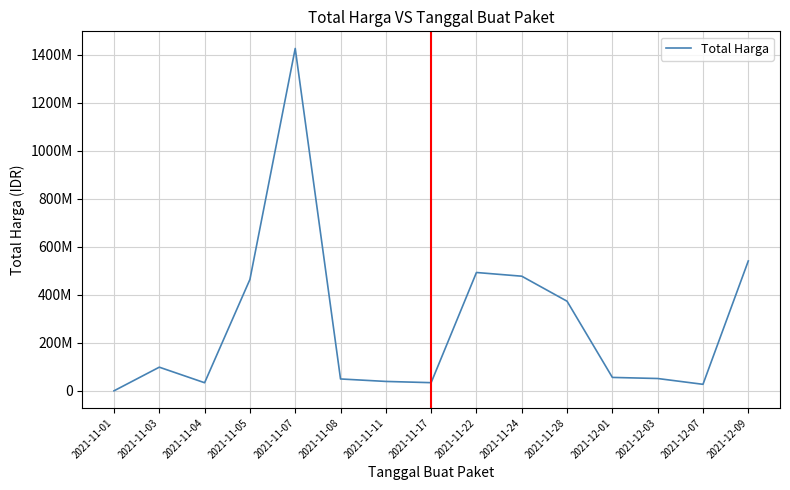

The chart shows a value of 31796159 at 2021-11-03. True or false?

False